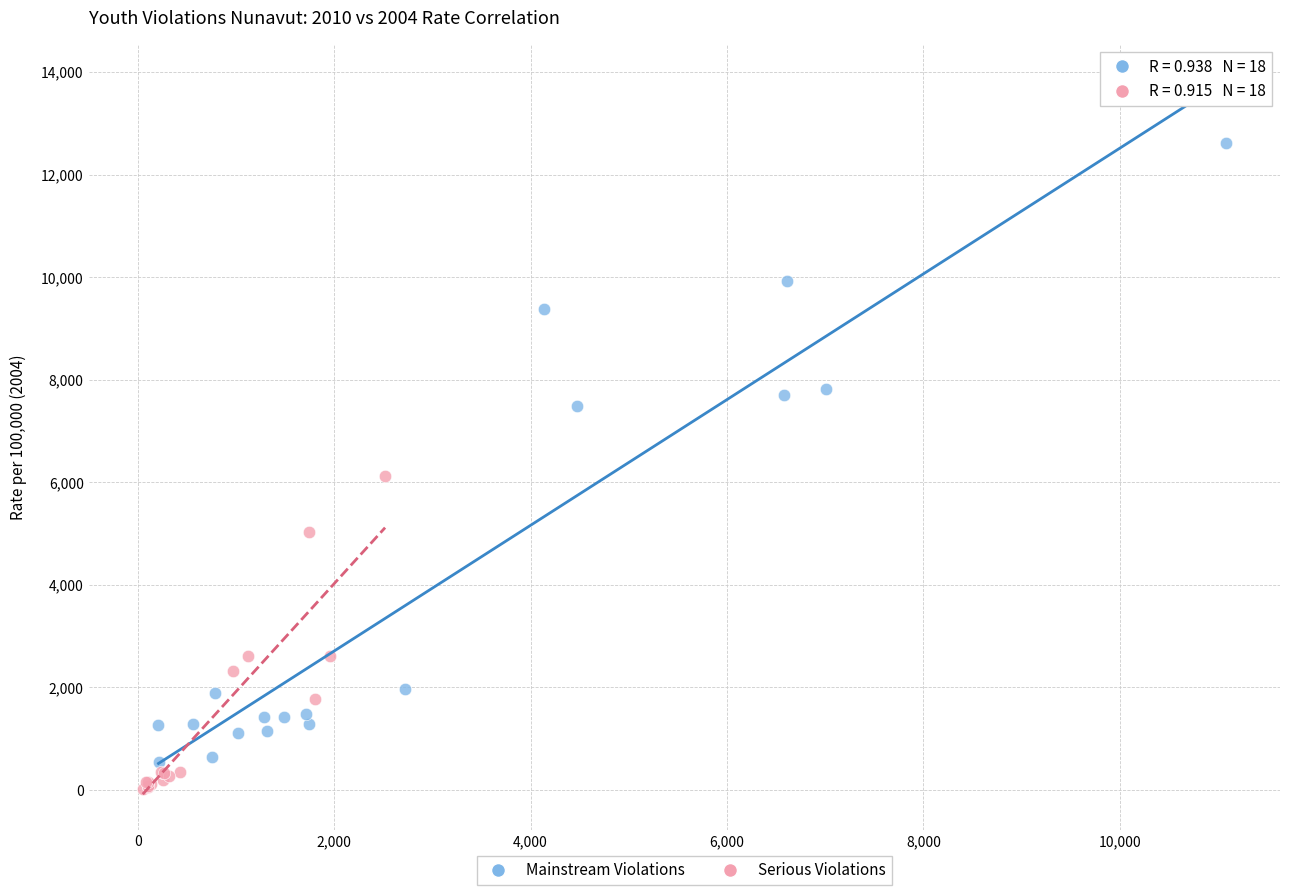

What are all the series names shown in the legend?

Mainstream Violations, Serious Violations